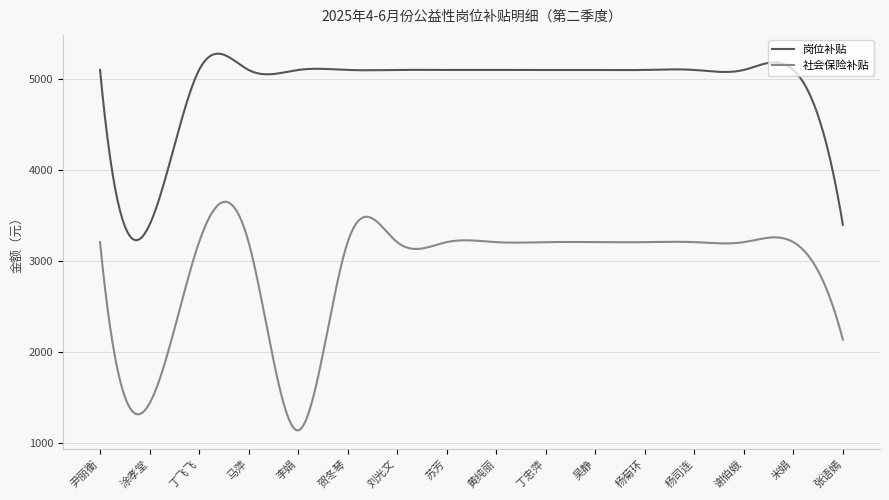

Which series has the largest total across all categories?

岗位补贴